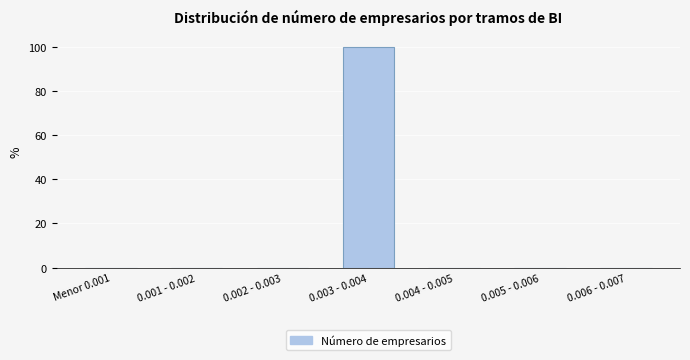

Reading left to right, transcribe all the data shown in this chart.

Menor 0.001=0	0.001 - 0.002=0	0.002 - 0.003=0	0.003 - 0.004=100	0.004 - 0.005=0	0.005 - 0.006=0	0.006 - 0.007=0